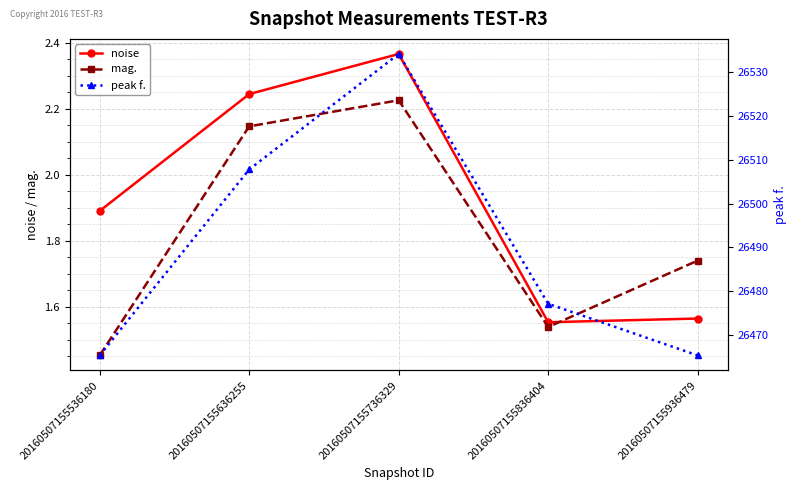

What is the smallest value displayed?

1.5